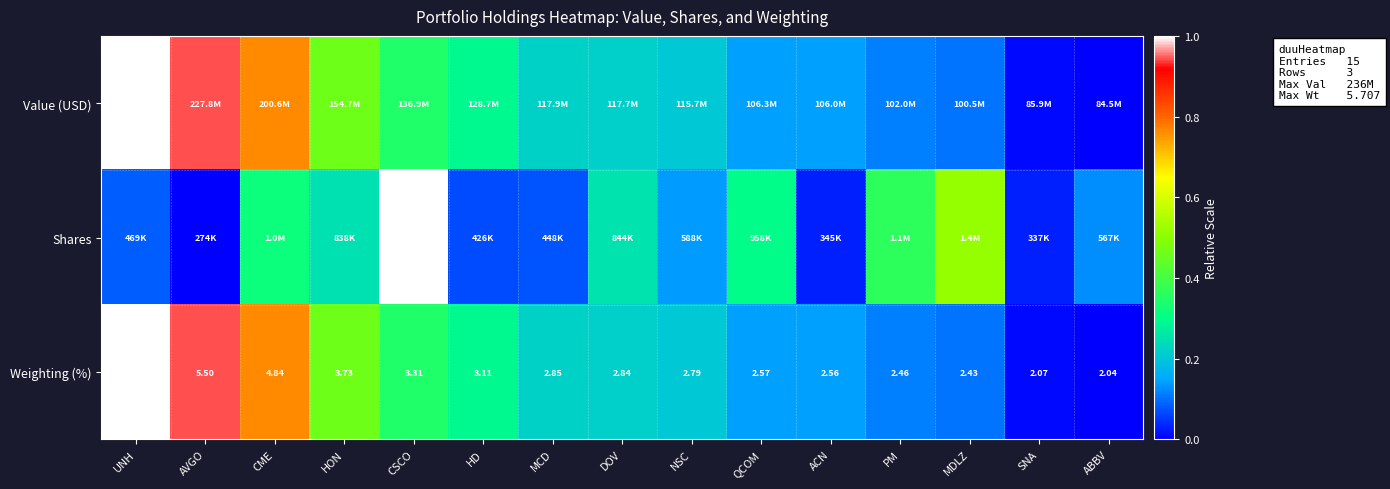

List the labels in order of Weighting (%) value, largest first.

UNH, AVGO, CME, HON, CSCO, HD, MCD, DOV, NSC, QCOM, ACN, PM, MDLZ, SNA, ABBV